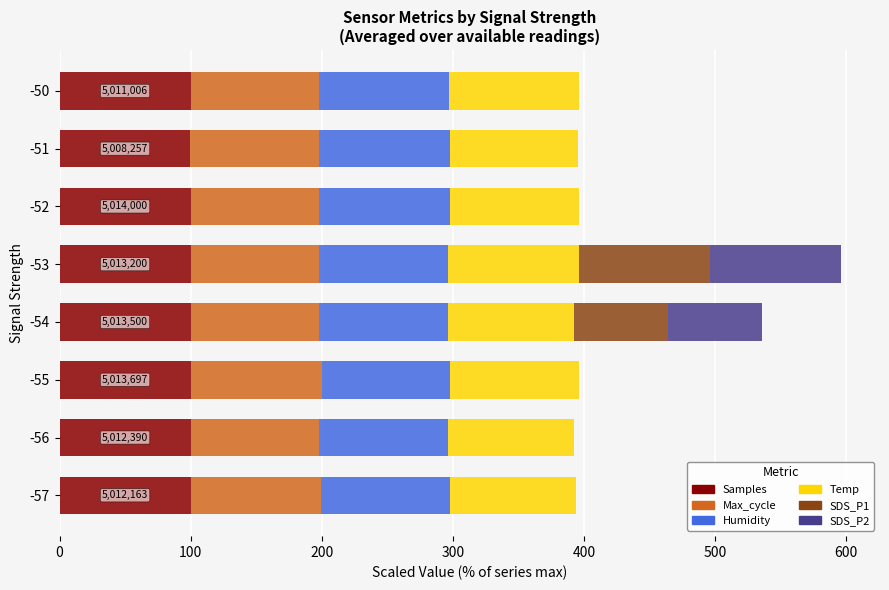

What is the total value across all series at -50?

396.2